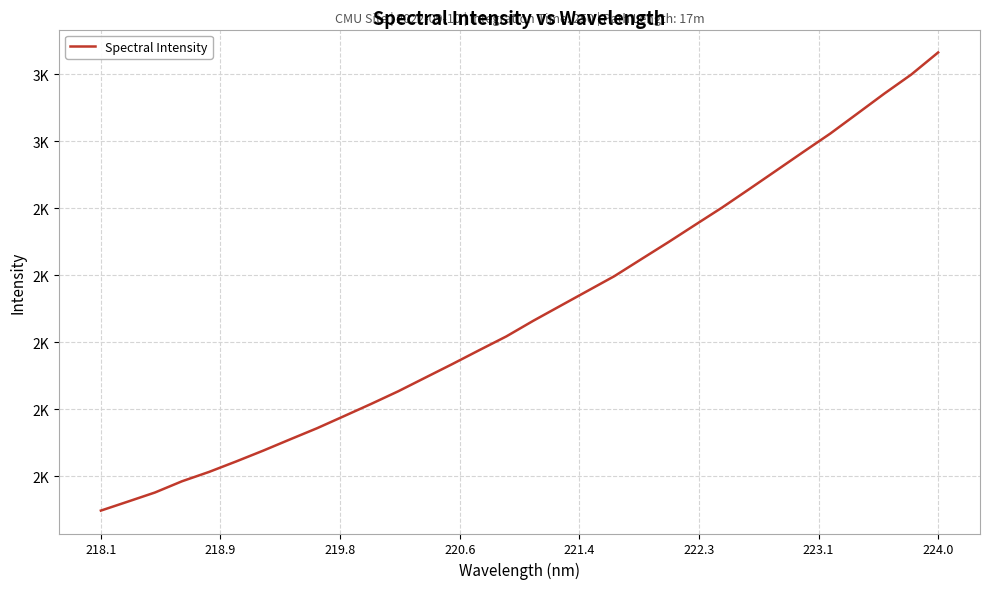

Is this an area chart (filled region under the line)?

No